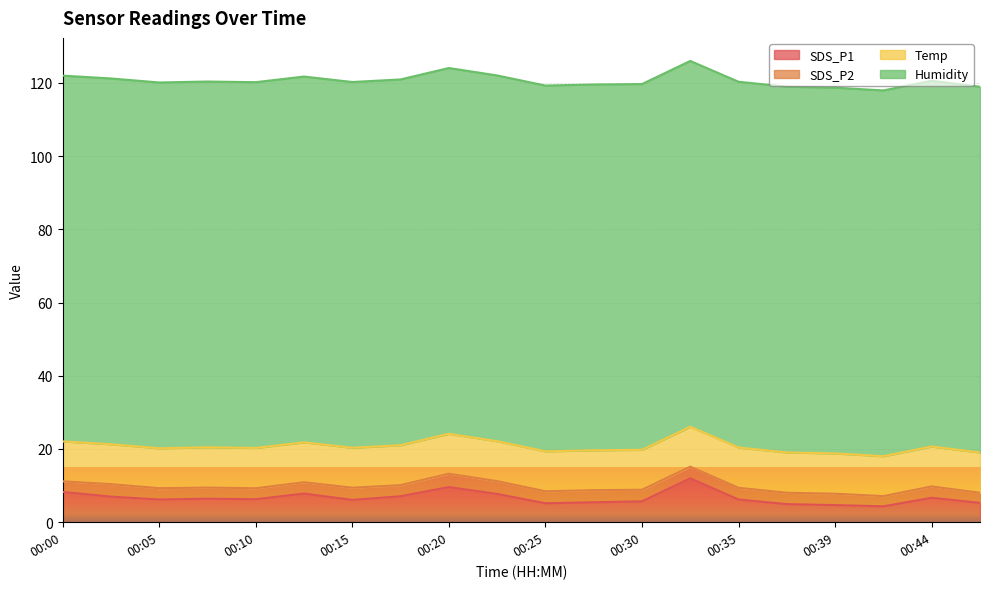

Is it true that Temp equals 7.4 at 00:00?

False